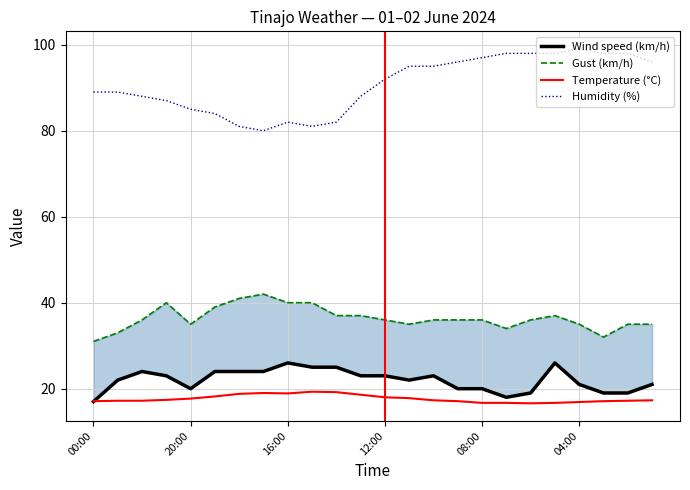

How many data points does each series have?

24